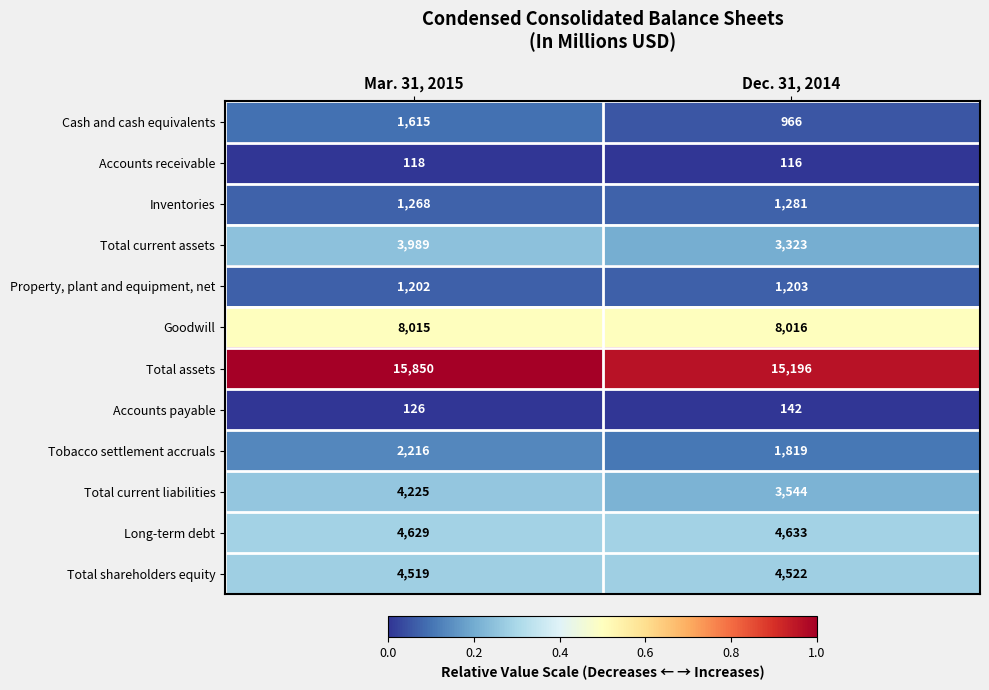

At Mar. 31, 2015, list the series in order from largest to smallest.

Total assets, Goodwill, Long-term debt, Total shareholders equity, Total current liabilities, Total current assets, Tobacco settlement accruals, Cash and cash equivalents, Inventories, Property, plant and equipment, net, Accounts payable, Accounts receivable